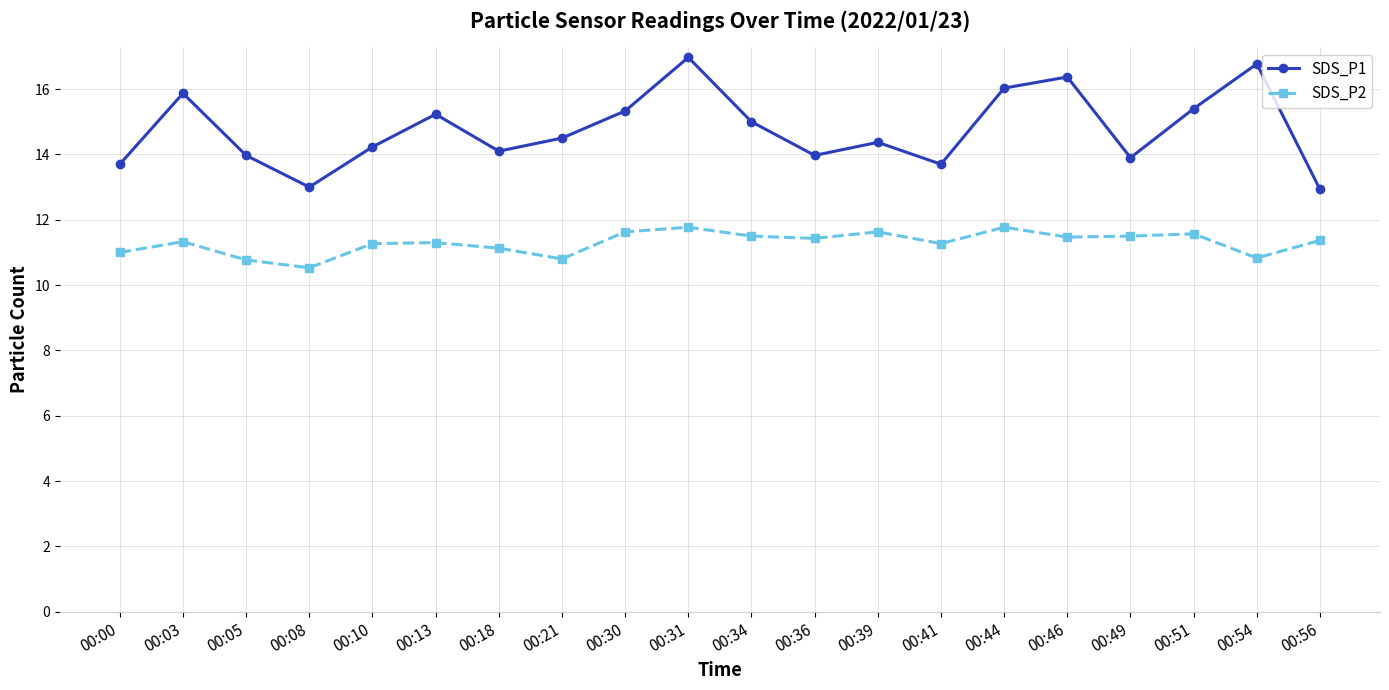

What is the value of the SDS_P2 point at the 10th from the left?

11.8